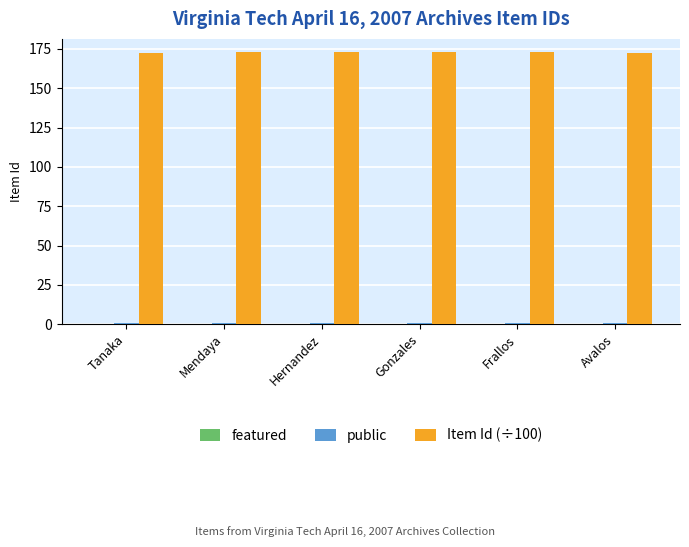

What is the label of the 2nd bar from the right?

Frallos